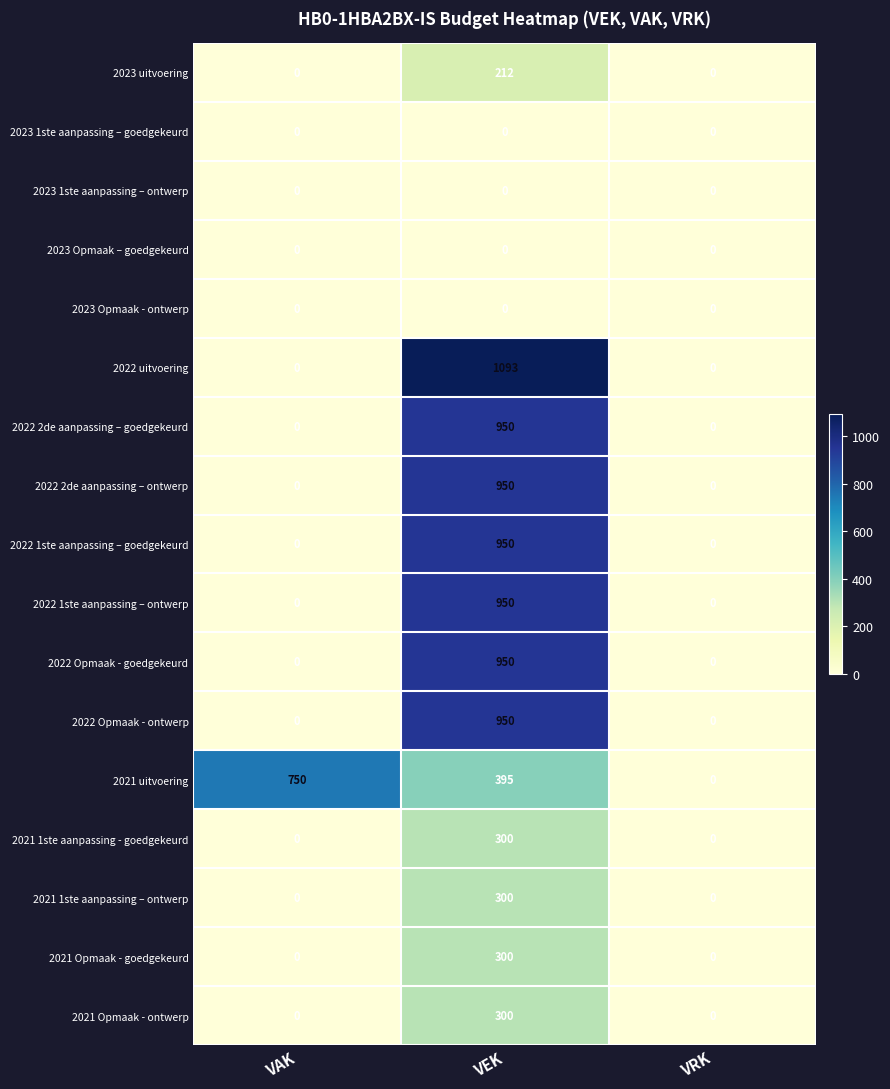

Which category has the highest value across all series?

VEK